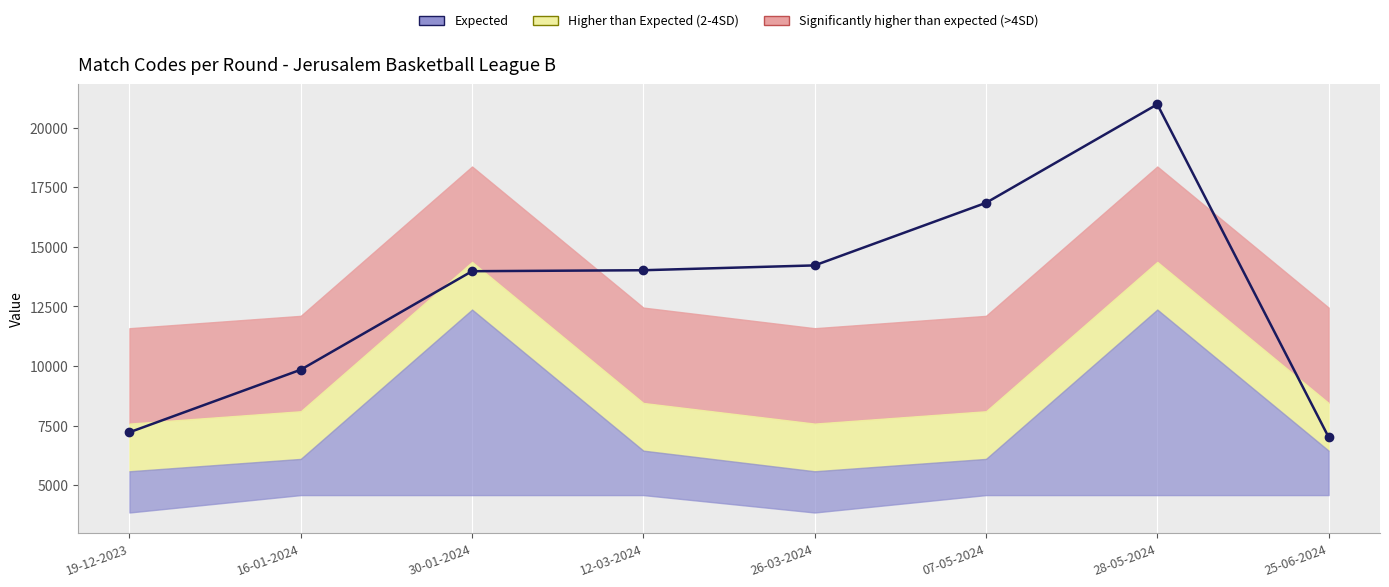

Rank the categories by value from highest to lowest.

28-05-2024, 07-05-2024, 26-03-2024, 12-03-2024, 30-01-2024, 16-01-2024, 19-12-2023, 25-06-2024